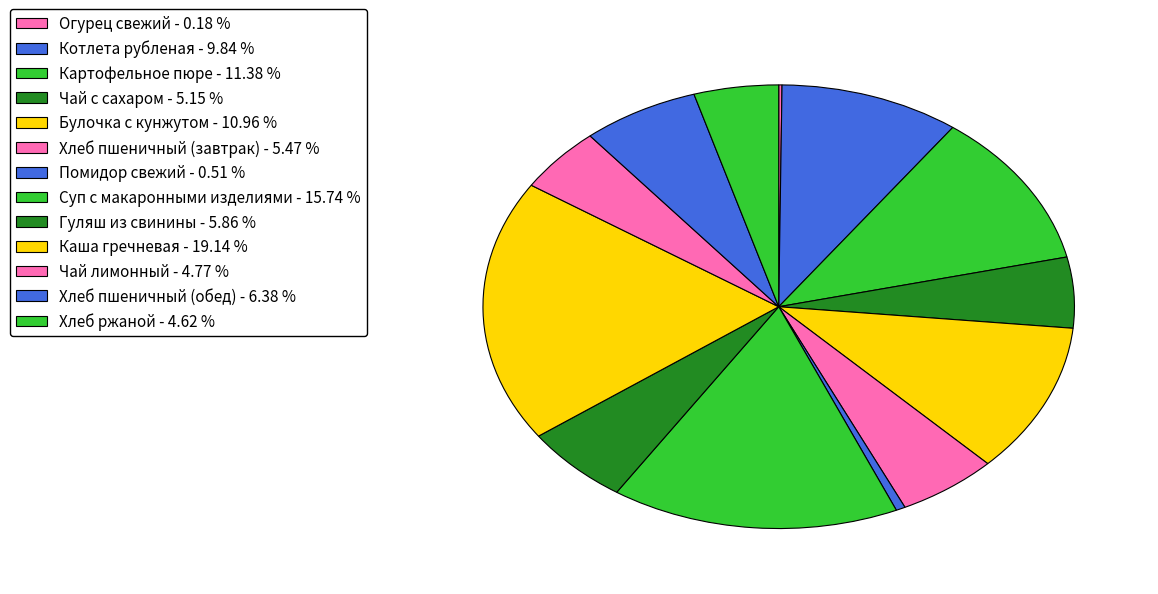

How many segments does this pie chart have?

13